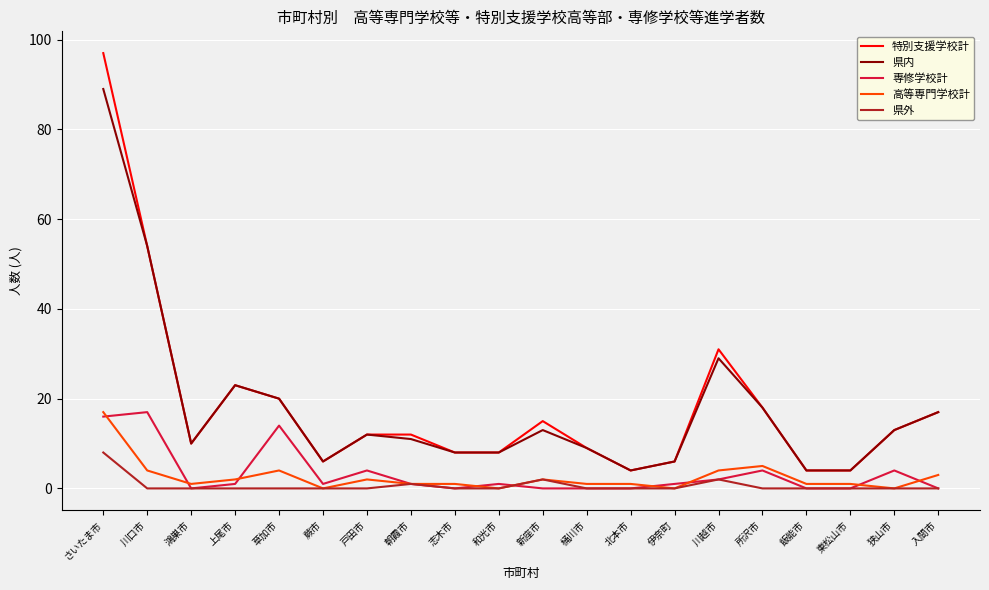

How many interior local peaks does the 県内 series have?

4